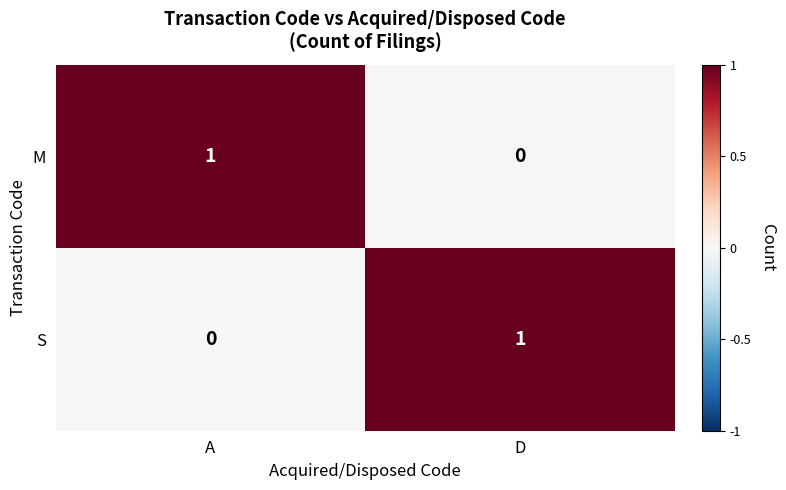

Reading left to right, list all the values displayed in this chart.

M: 1	0
S: 0	1